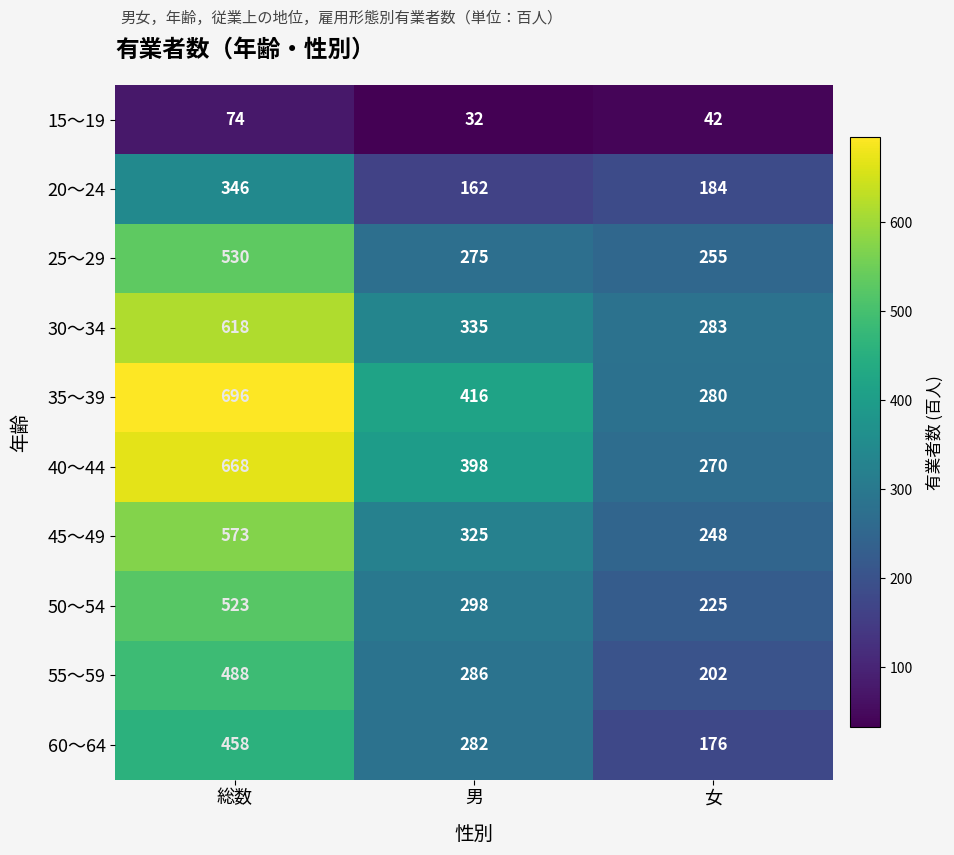

Reading left to right, what are all the values shown in this chart?

15～19: 総数=74	男=32	女=42
20～24: 総数=346	男=162	女=184
25～29: 総数=530	男=275	女=255
30～34: 総数=618	男=335	女=283
35～39: 総数=696	男=416	女=280
40～44: 総数=668	男=398	女=270
45～49: 総数=573	男=325	女=248
50～54: 総数=523	男=298	女=225
55～59: 総数=488	男=286	女=202
60～64: 総数=458	男=282	女=176